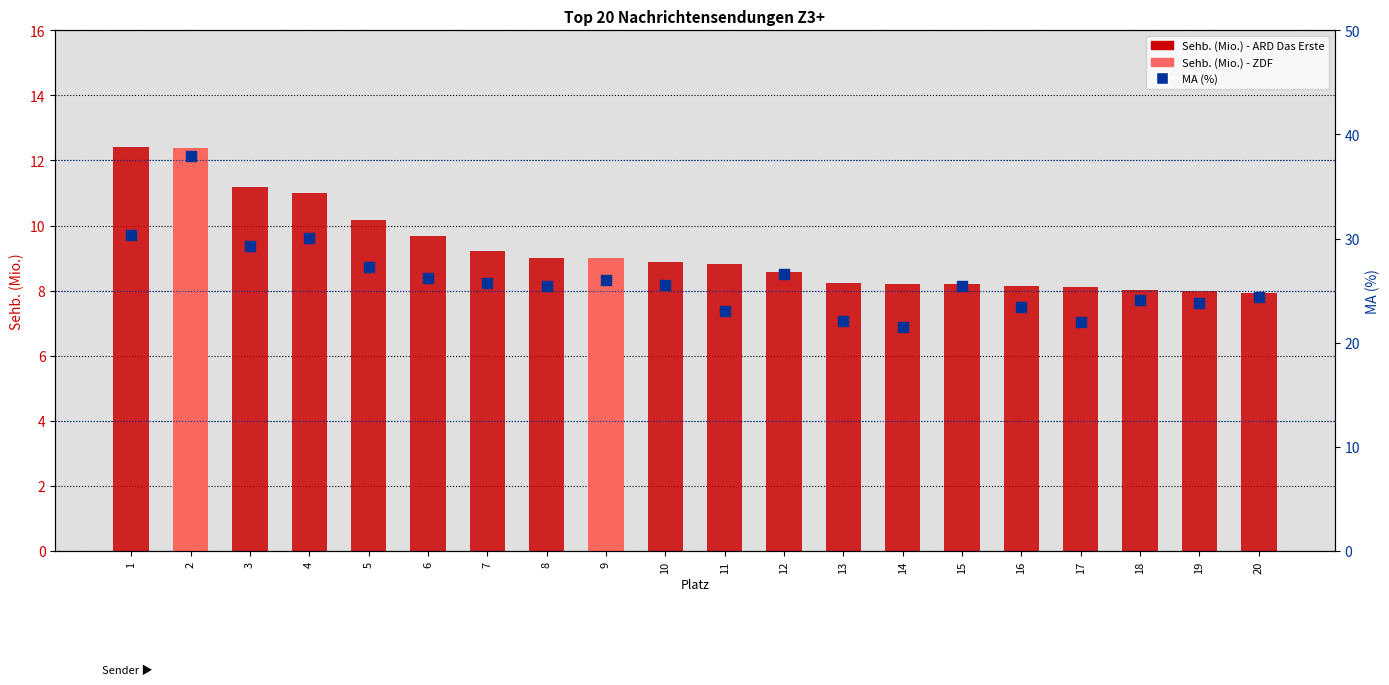

Which series contains the highest Y value?

MA (%)